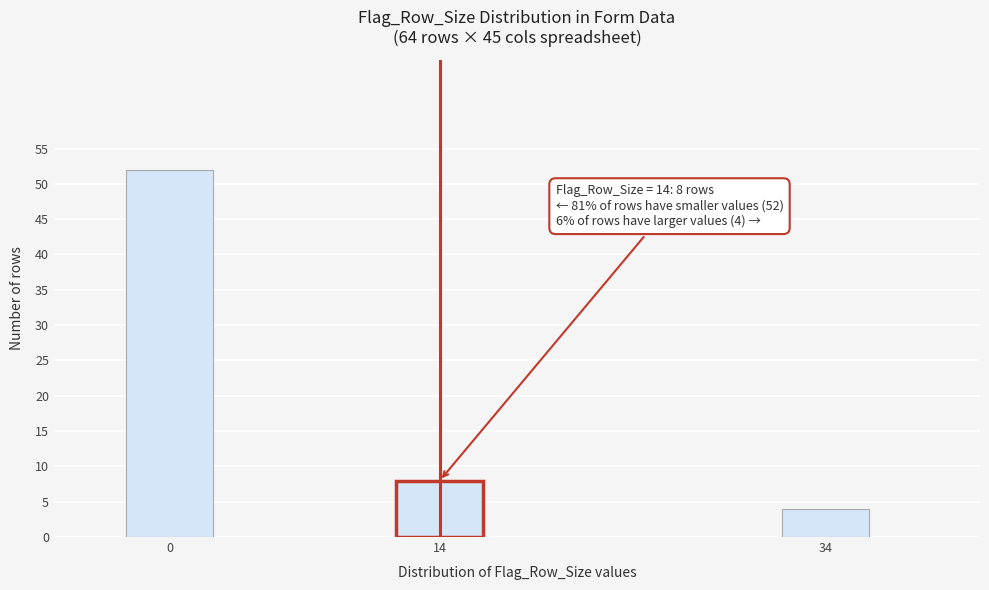

Reading left to right, transcribe all the data shown in this chart.

52	8	4